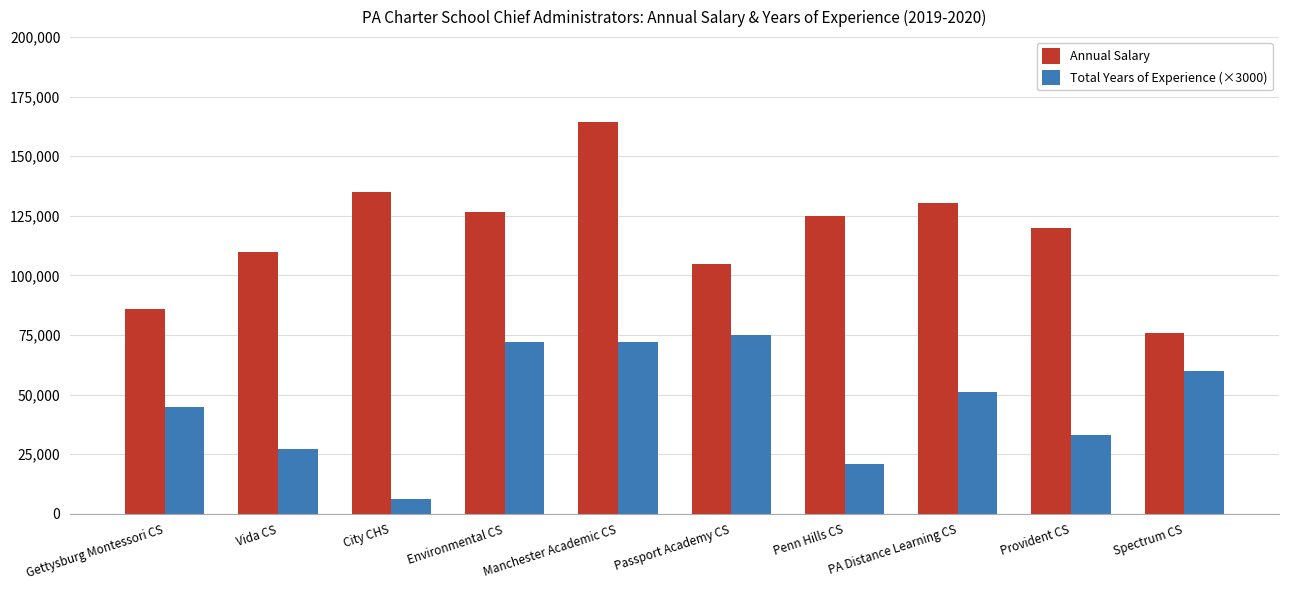

What is the minimum value for Annual Salary?

75790